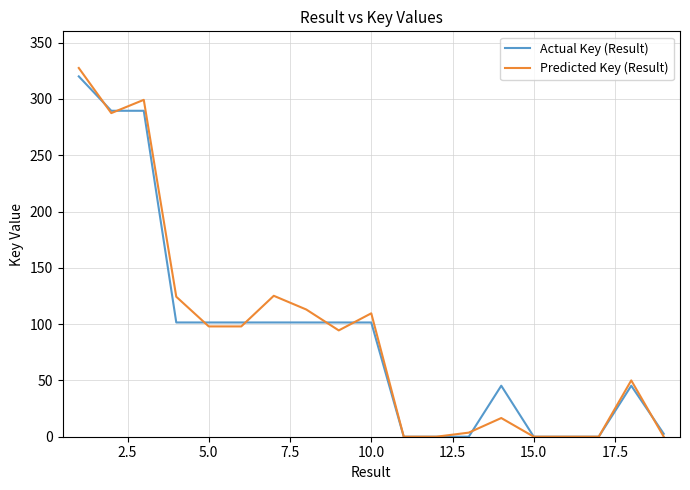

Which series has the widest spread of values?

Predicted Key (Result)